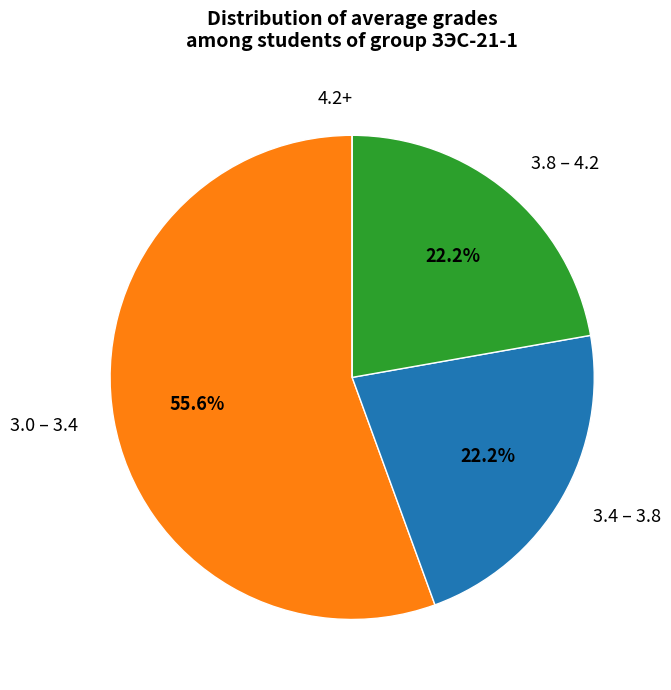

Does any single category account for the majority?

Yes